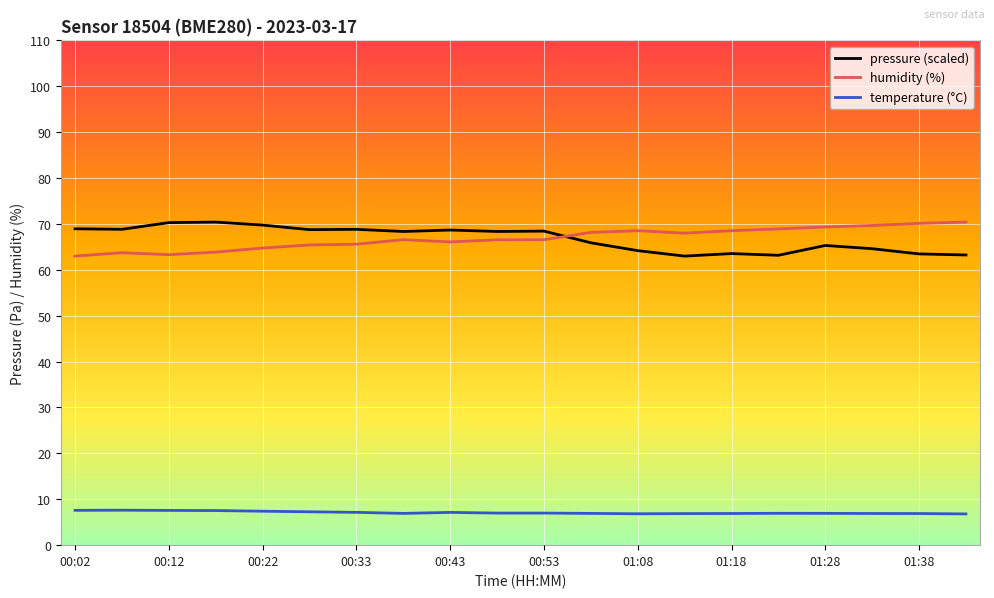

What is the lowest value of the temperature (°C) series?

6.8